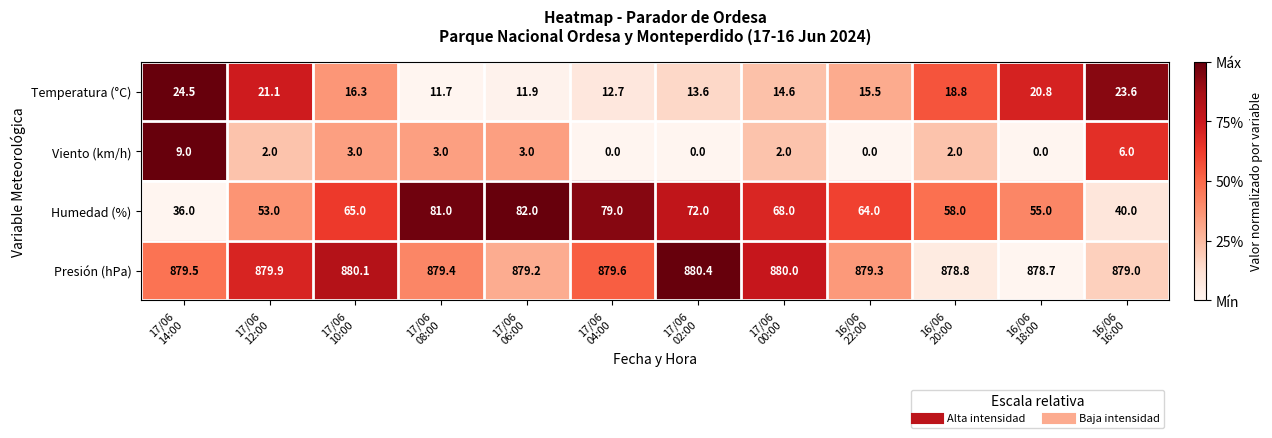

Which series has the largest range (max minus min)?

Humedad (%)